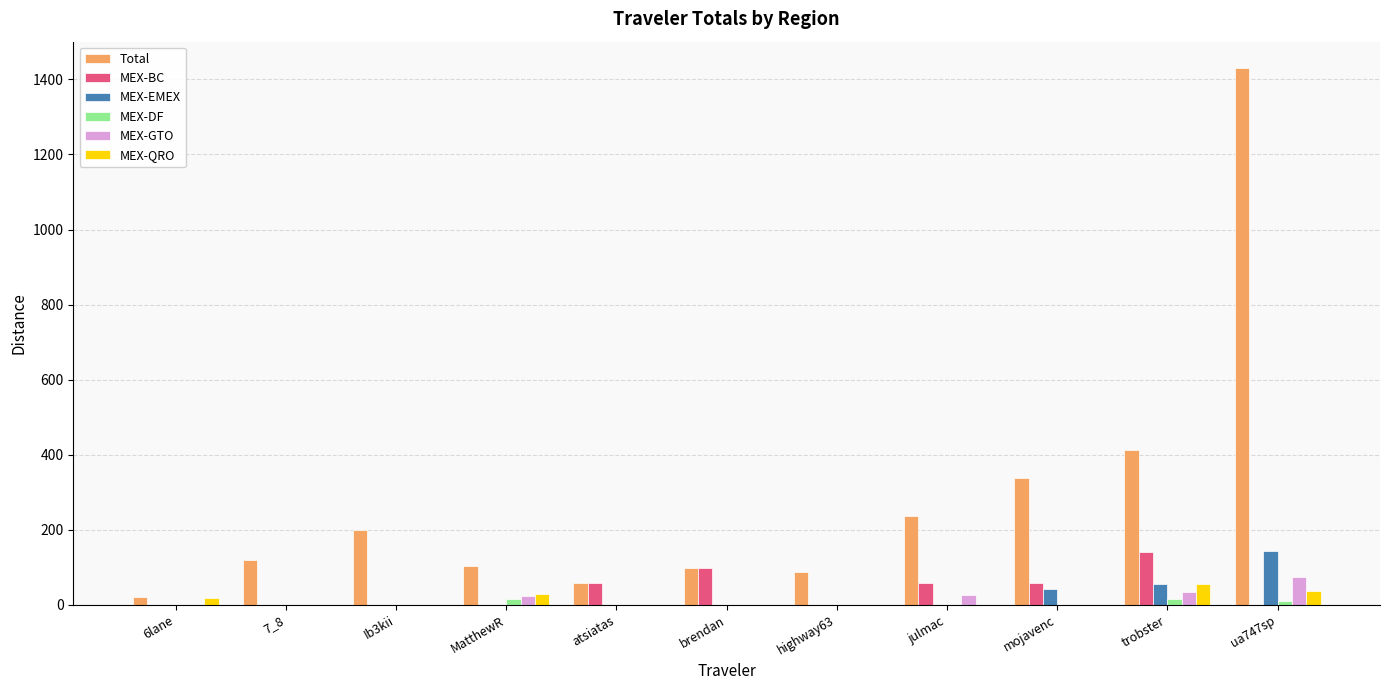

What are all the series names shown in the legend?

Total, MEX-BC, MEX-EMEX, MEX-DF, MEX-GTO, MEX-QRO